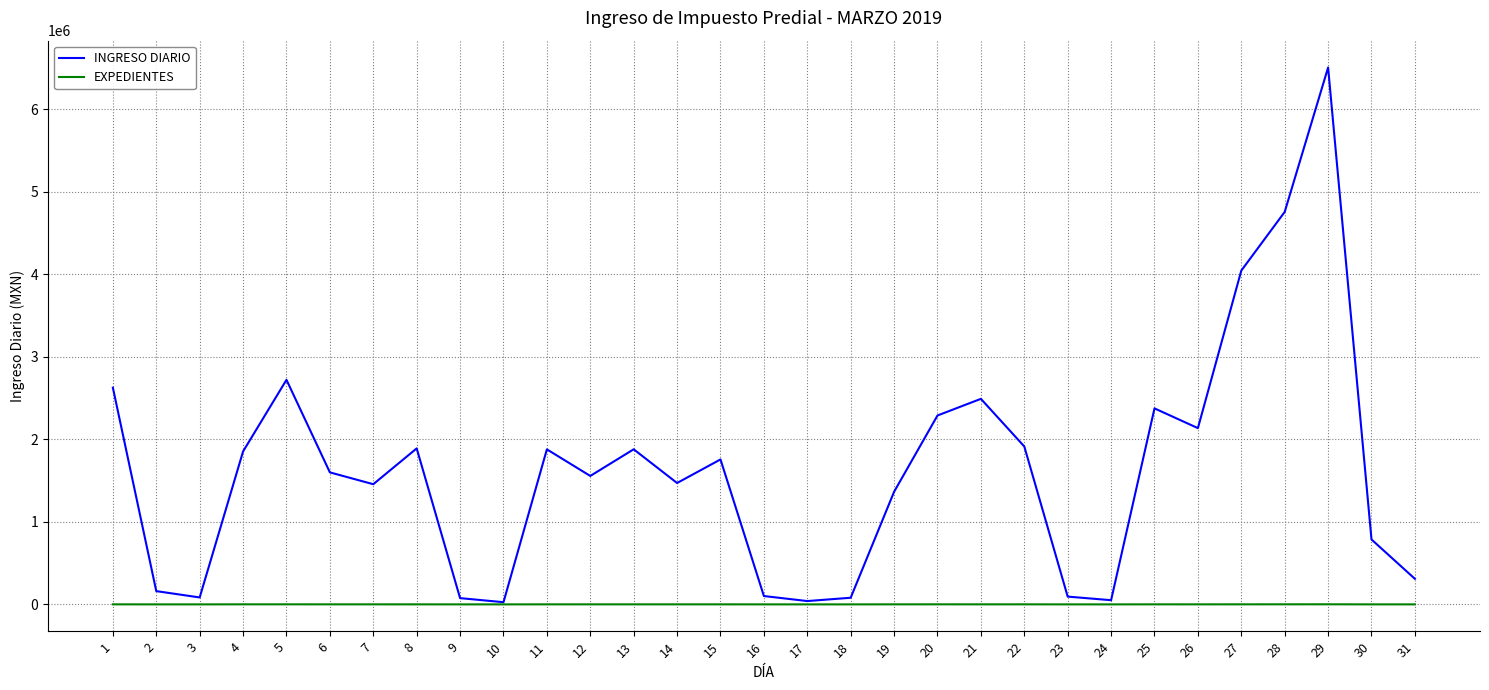

How many distinct data groups are displayed?

2